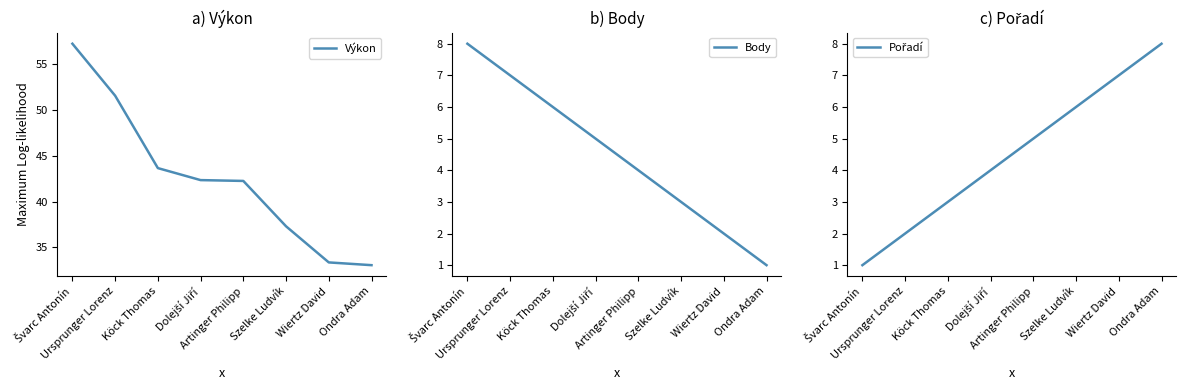

How many times do Body and Pořadí cross each other?

1